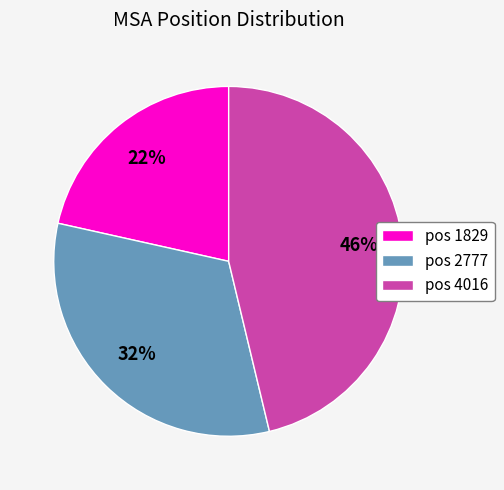

How many slices are in this pie chart?

3